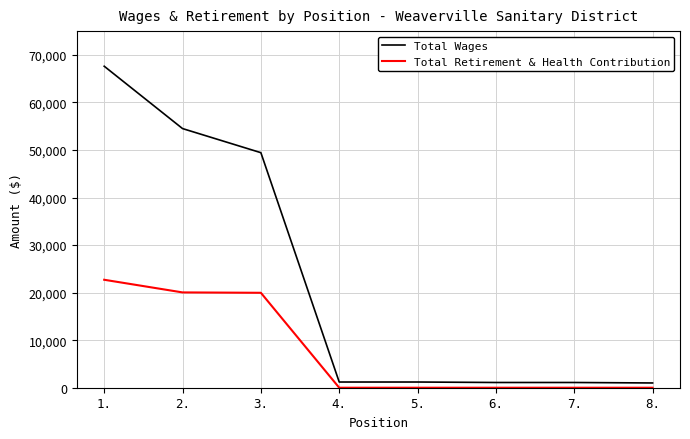

Which category has the highest value across all series?

1.